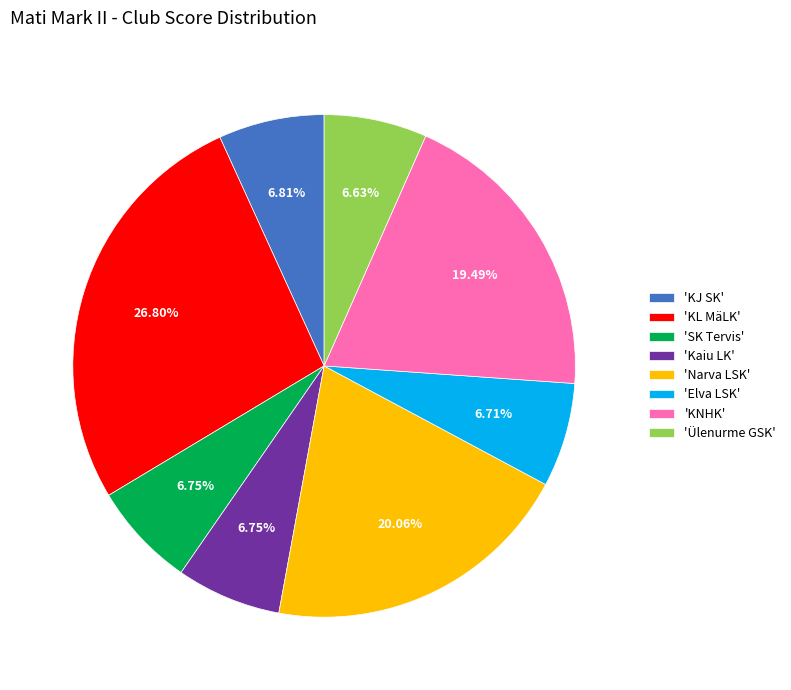

How many slices are in this pie chart?

8